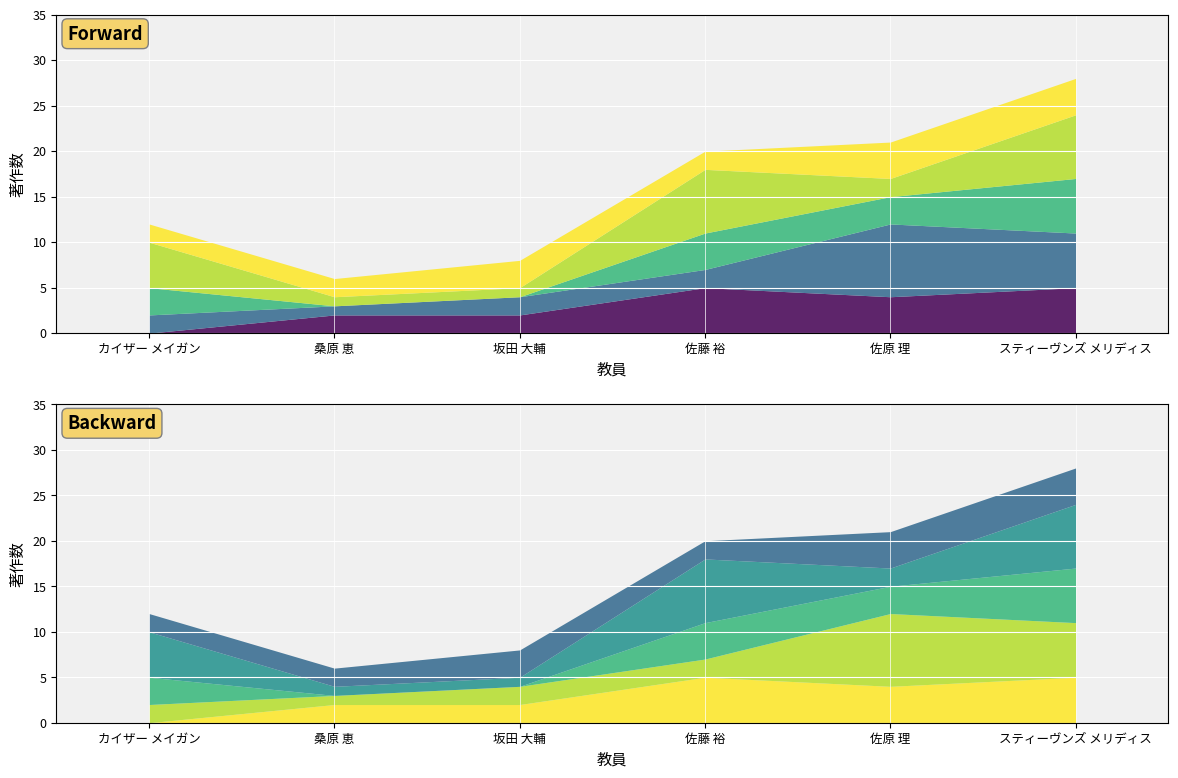

What is the difference between the maximum and minimum values in the 著作(2017) series?

7